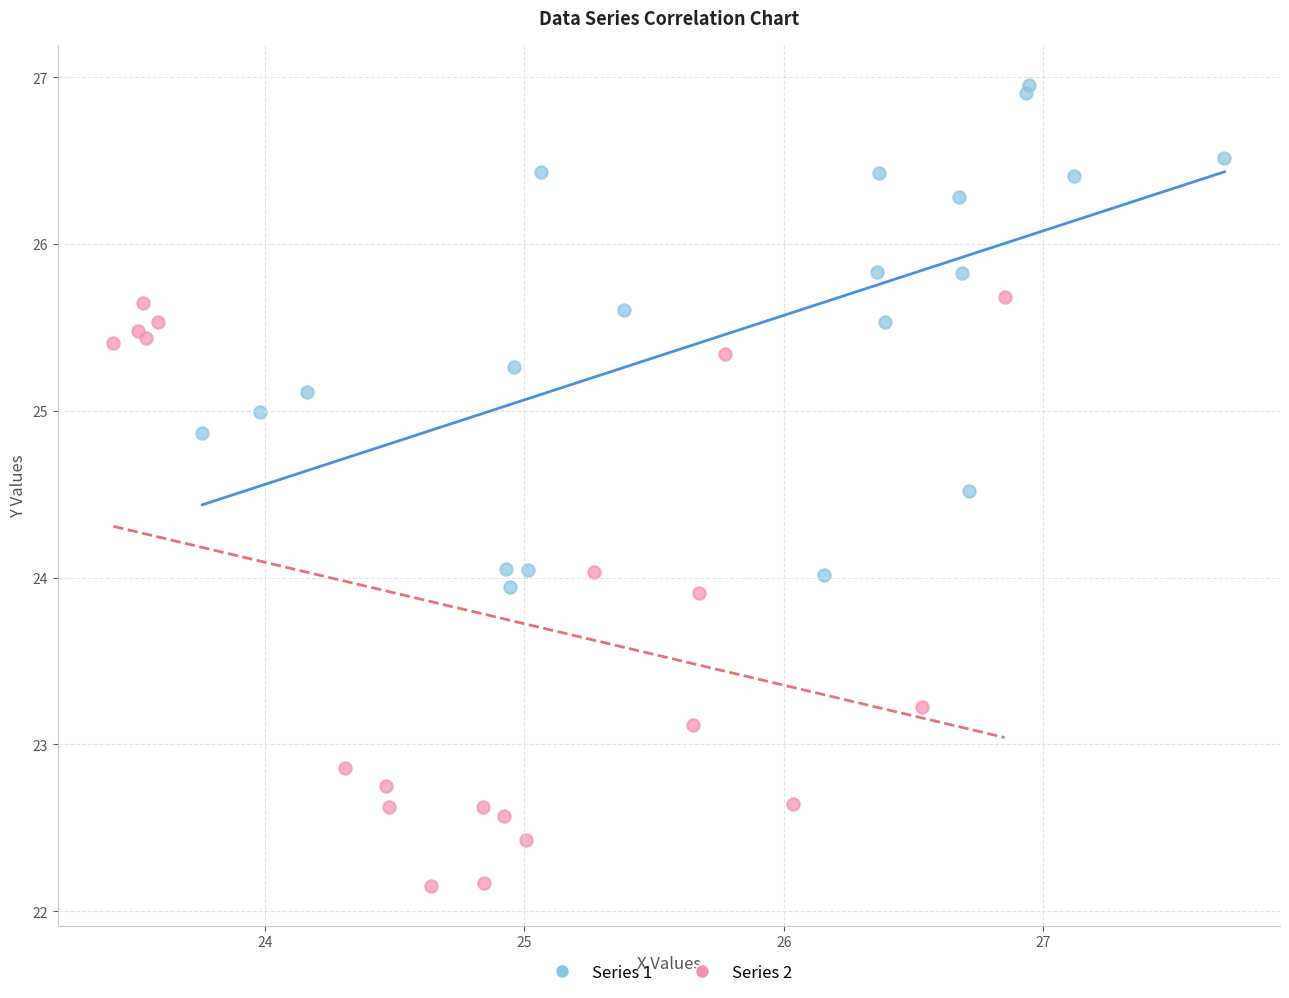

Which series contains the lowest Y value?

Series 2